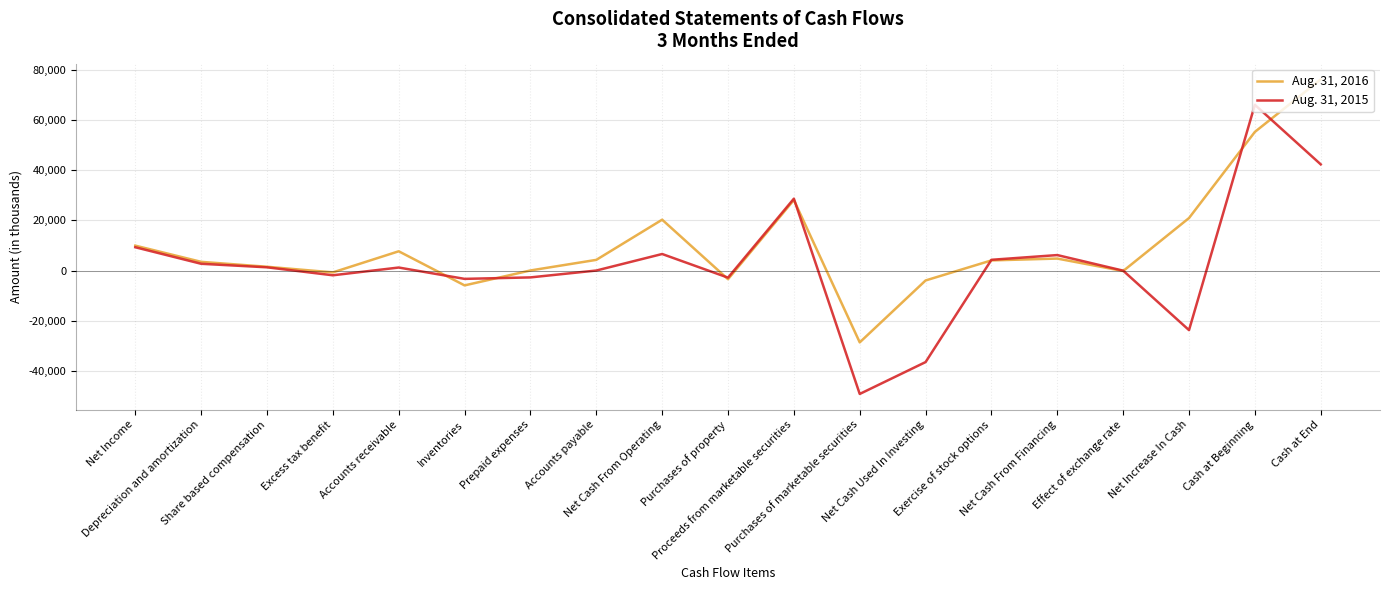

At which category is the sum across all series the highest?

Cash at Beginning